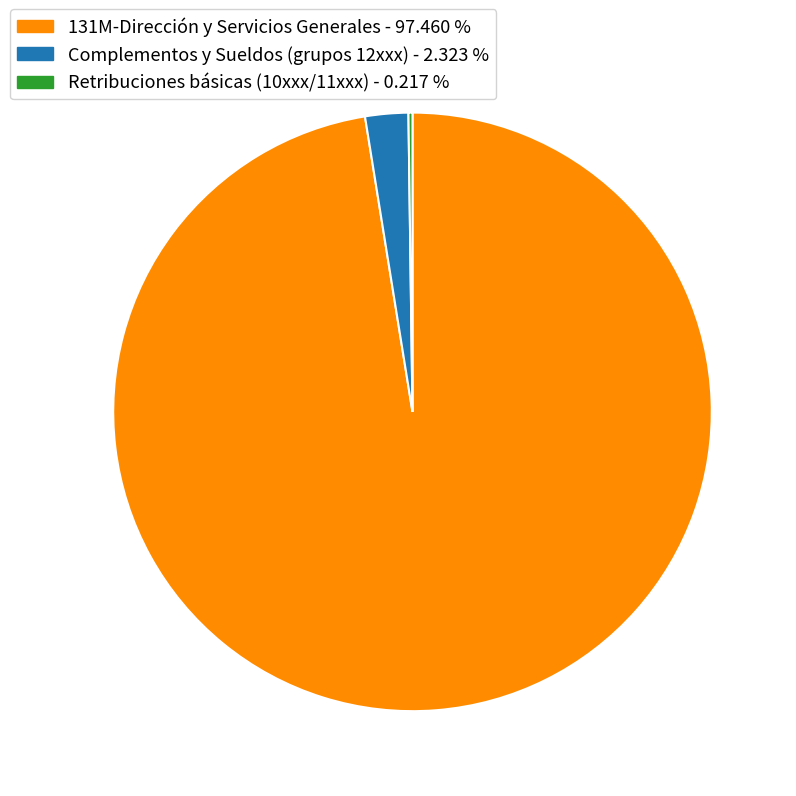

Which slice is the largest?

131M-Dirección y Servicios Generales - 97.460 %